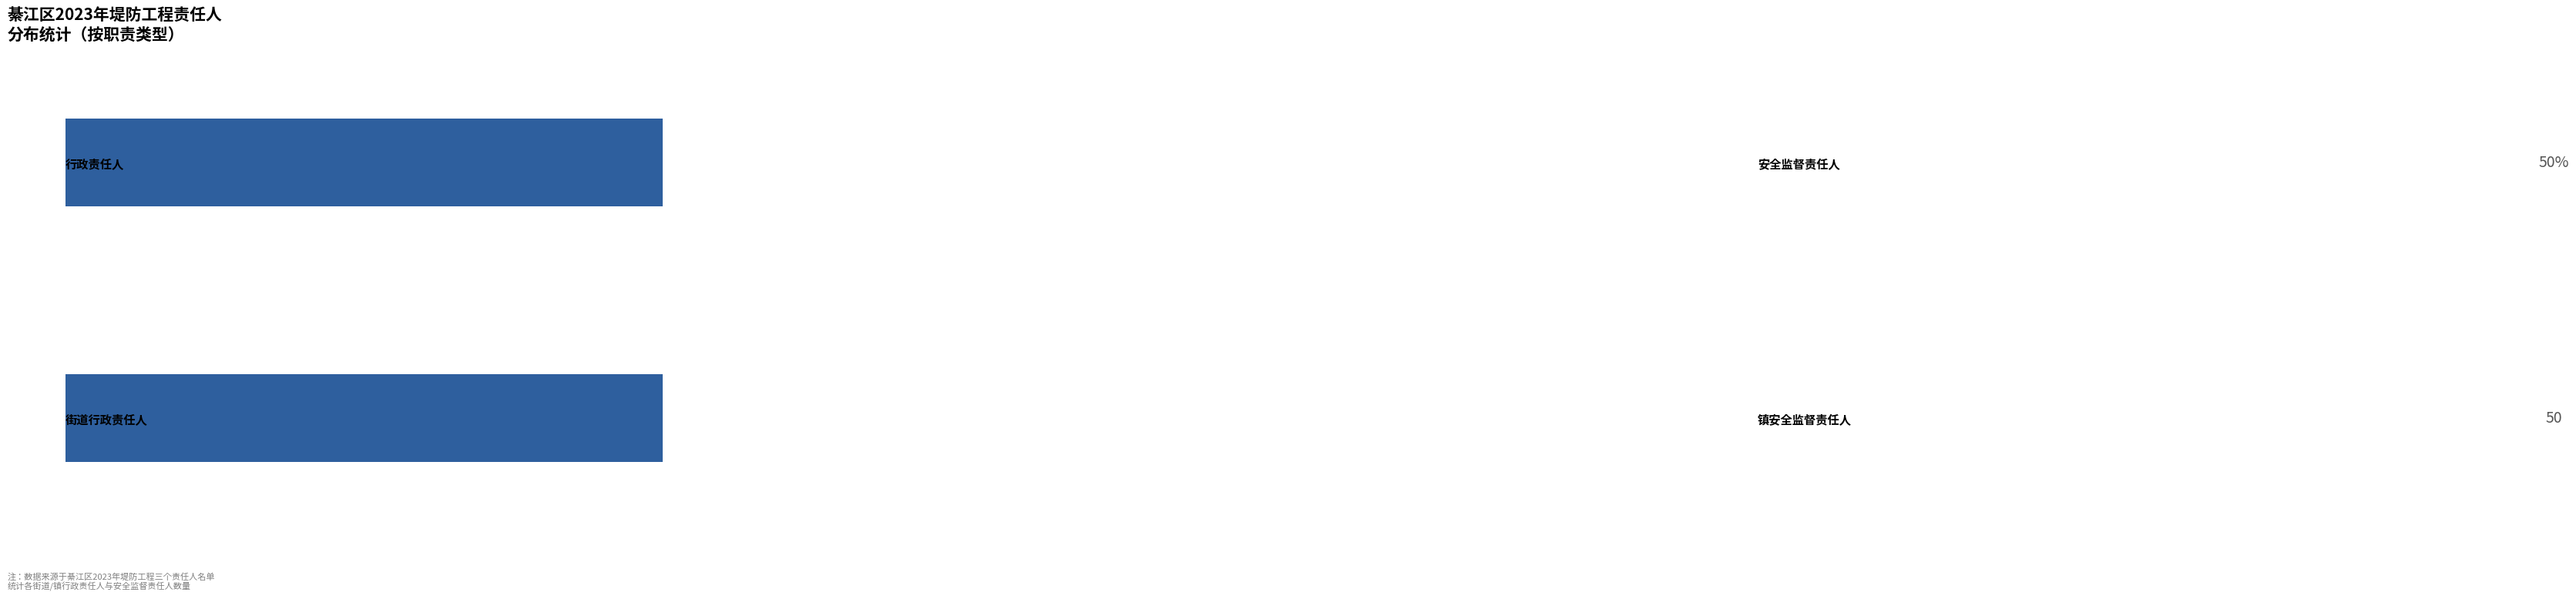

How many bars are there in each group?

2